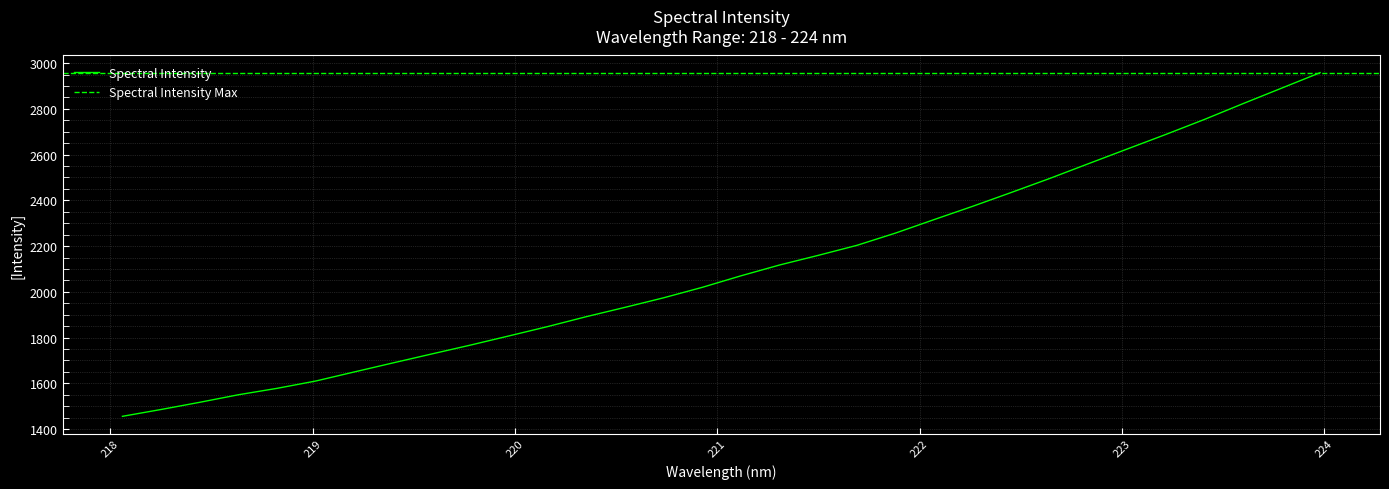

Reading left to right, list all the values displayed in this chart.

1455.8	1485.7	1517.1	1550.1	1578.2	1610.2	1650.0	1689.5	1728.5	1767.2	1807.5	1848.3	1891.6	1932.3	1974.1	2019.8	2070.1	2117.4	2159.5	2203.2	2256.9	2315.8	2374.1	2434.4	2496.0	2560.4	2624.3	2688.0	2753.5	2822.6	2890.3	2958.1